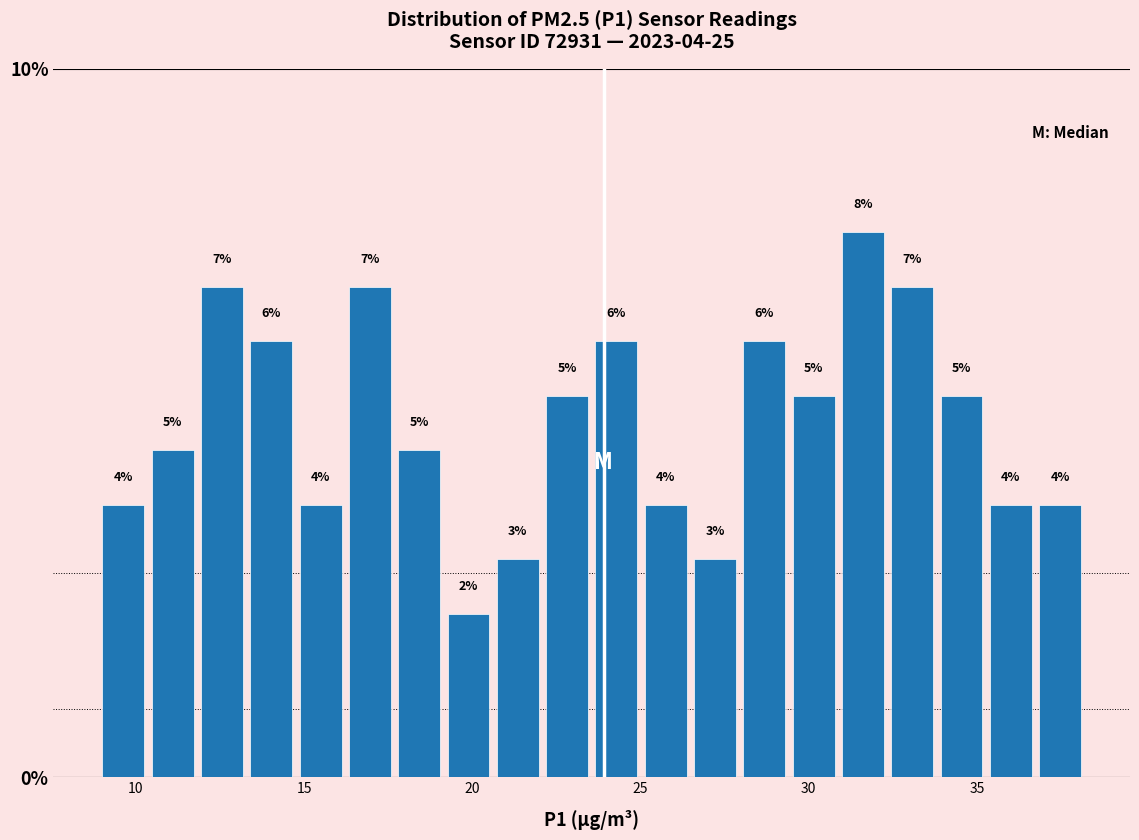

Around what value on the x-axis is the tallest bar? Give the approximate position of its centre, as read against the axis.

31.5